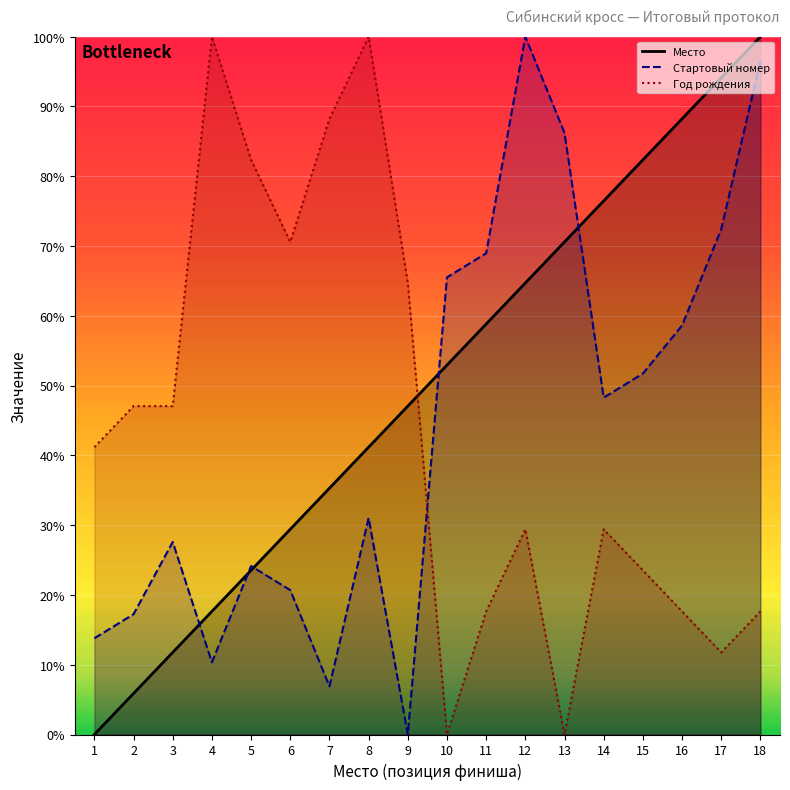

Is it true that Стартовый номер equals 0.0 at 9?

True